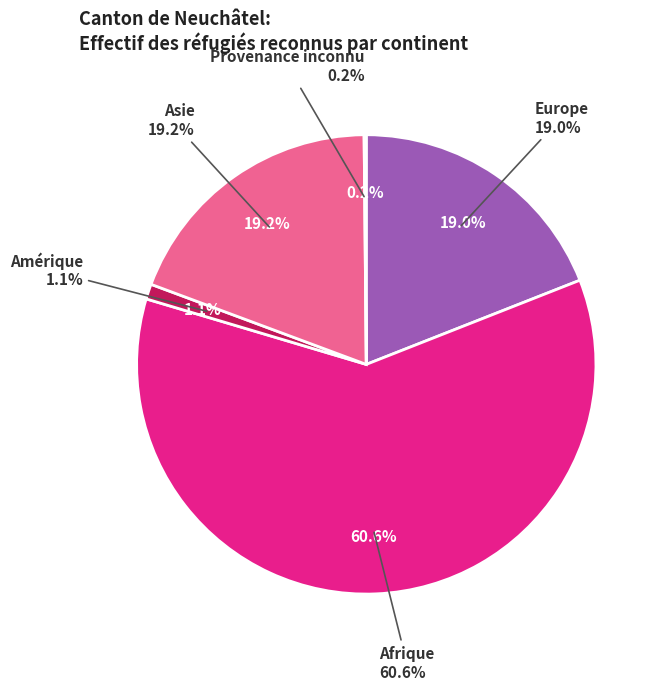

To the nearest percent, what percentage of the pie is Asie?

19%